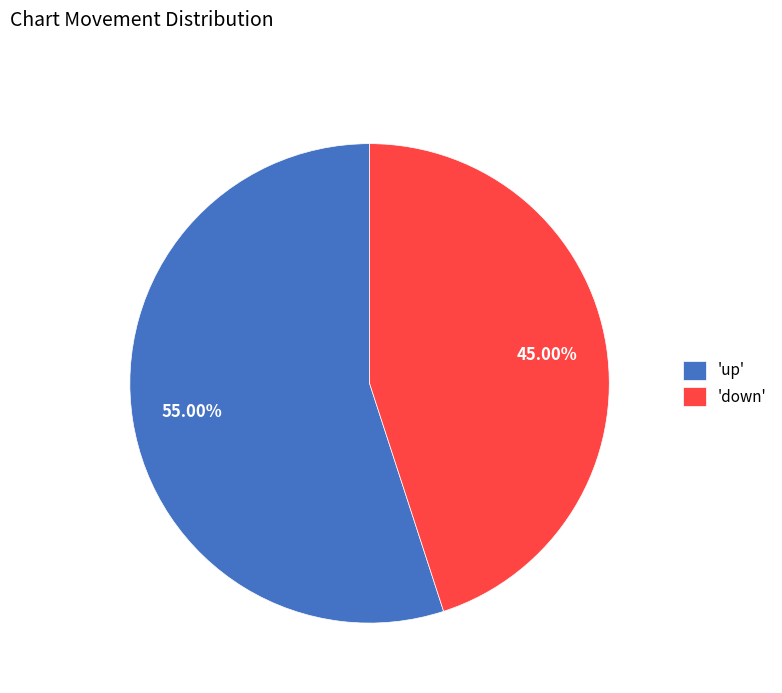

Rank the categories by value from highest to lowest.

'up', 'down'